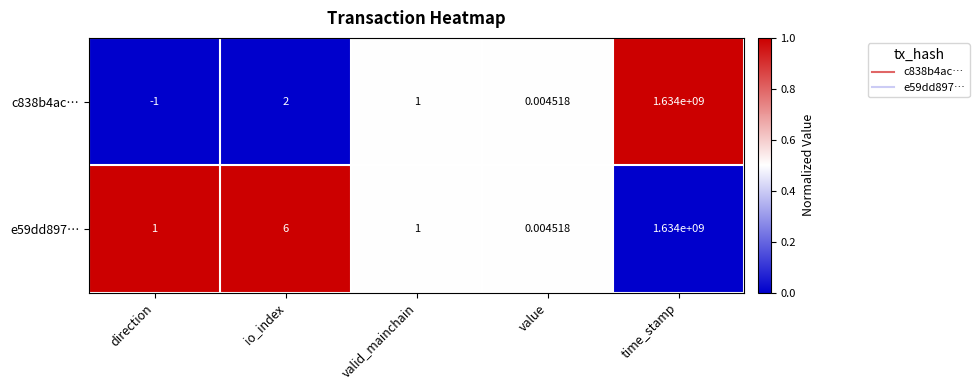

Is the value of c838b4ac… at time_stamp greater than the value of e59dd897… at direction?

Yes